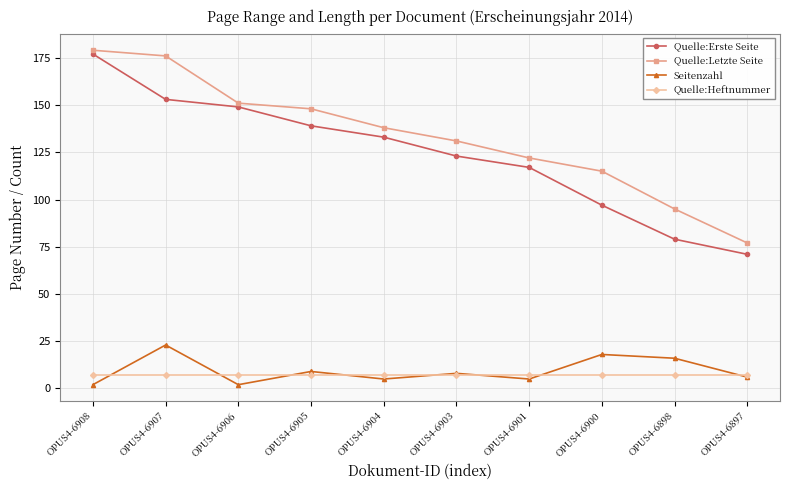

Reading left to right, extract all data points from this chart.

Quelle:Erste Seite: 177	153	149	139	133	123	117	97	79	71
Quelle:Letzte Seite: 179	176	151	148	138	131	122	115	95	77
Seitenzahl: 2	23	2	9	5	8	5	18	16	6
Quelle:Heftnummer: 7	7	7	7	7	7	7	7	7	7